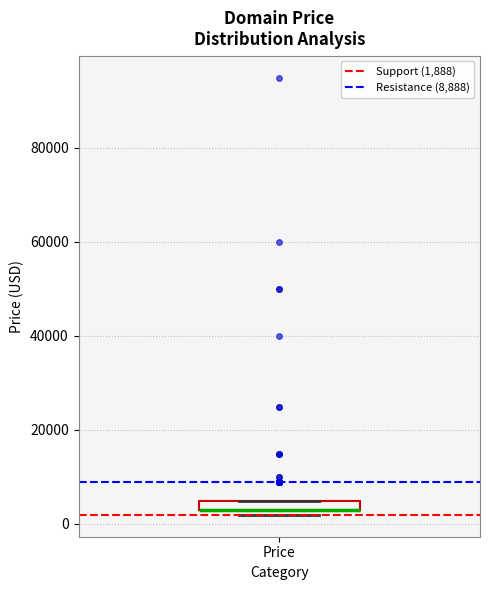

Where is the lower edge of the box for Price on the y-axis? The values are not printed on the chart, so give them approximately, as read against the axis.

2000